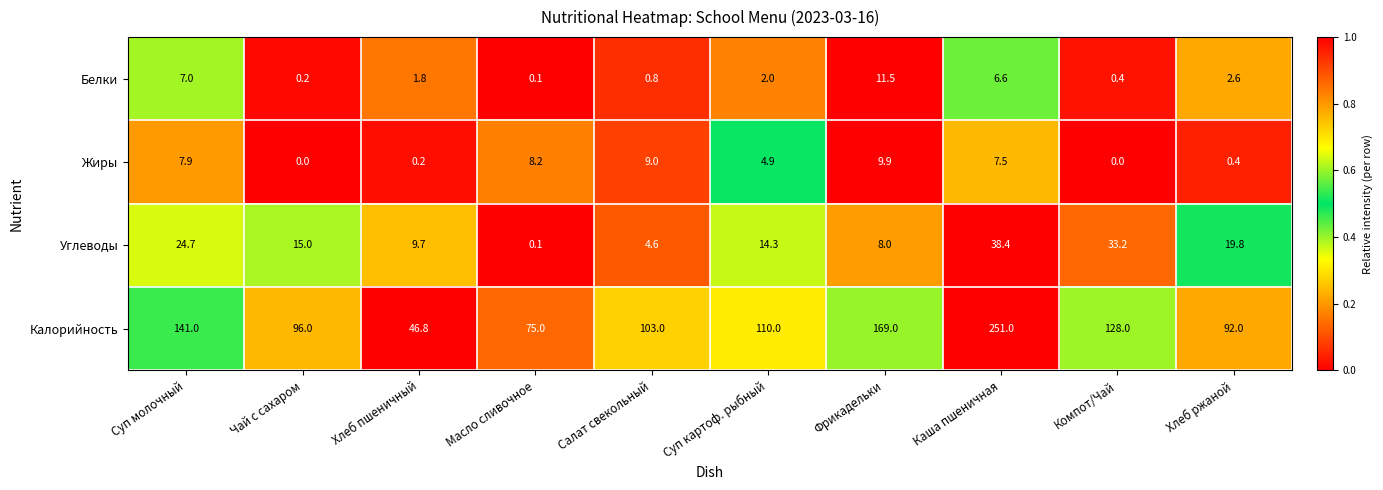

List the series in order of their peak value, highest first.

Калорийность, Углеводы, Белки, Жиры